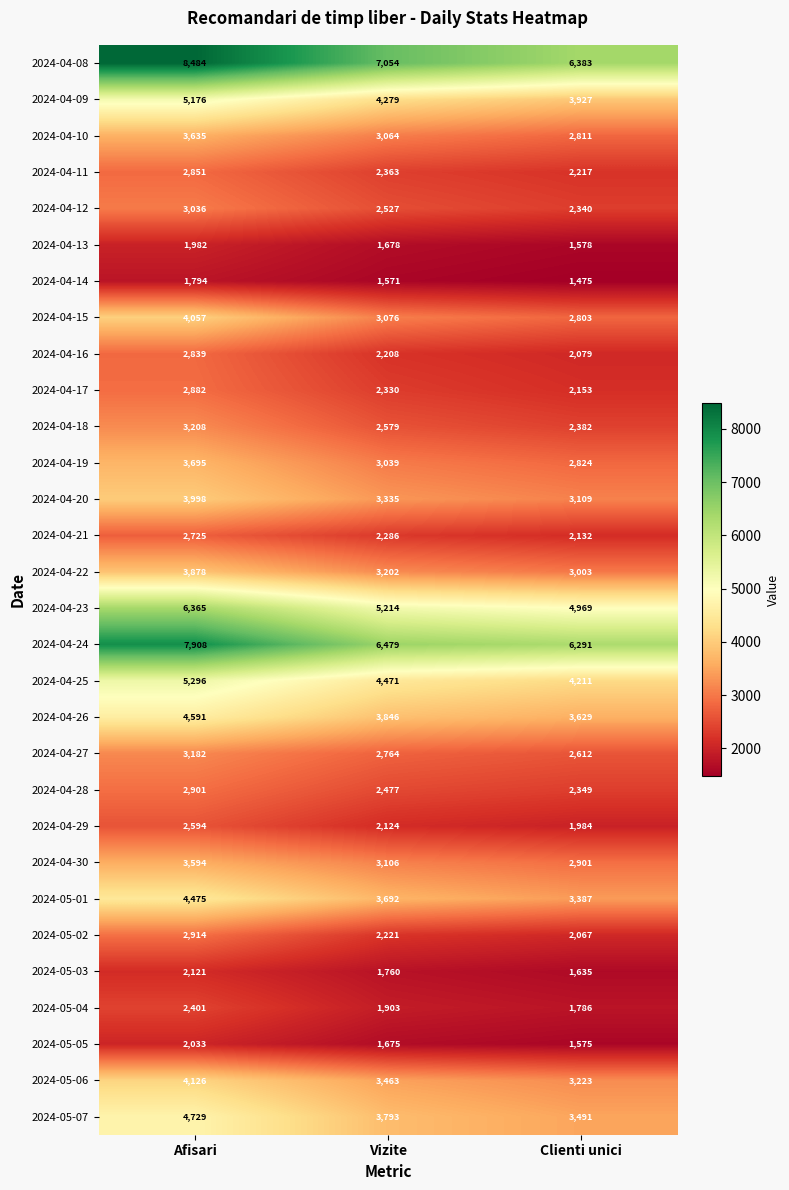

What is the difference between the 2024-04-19 values at Afisari and Vizite?

656